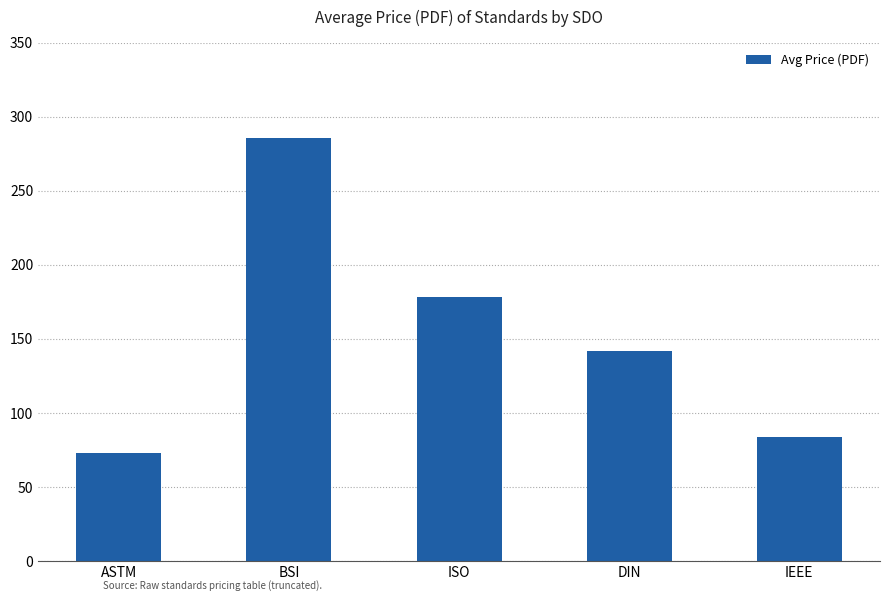

Between ISO and ASTM, which is larger?

ISO